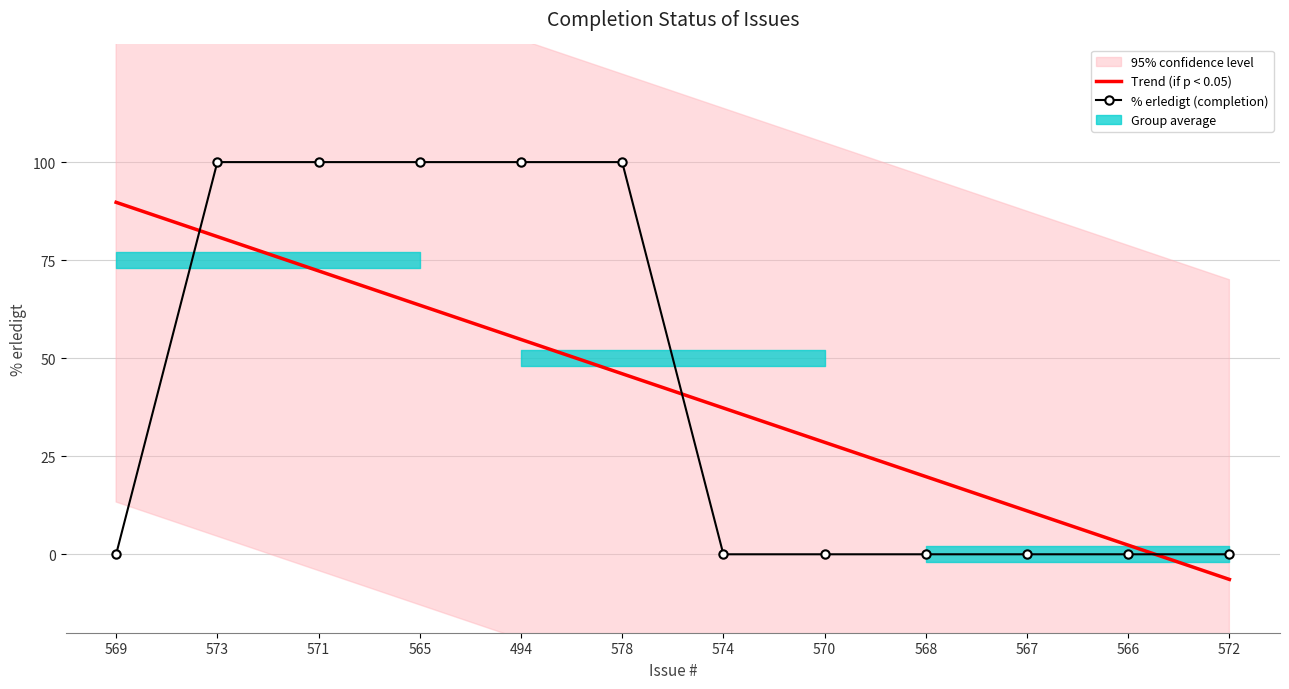

What is the smallest value displayed?

-6.4